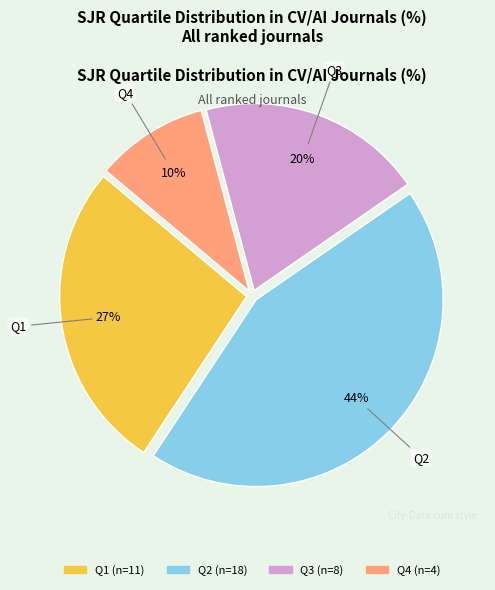

Is there any slice that represents more than half of the pie?

No